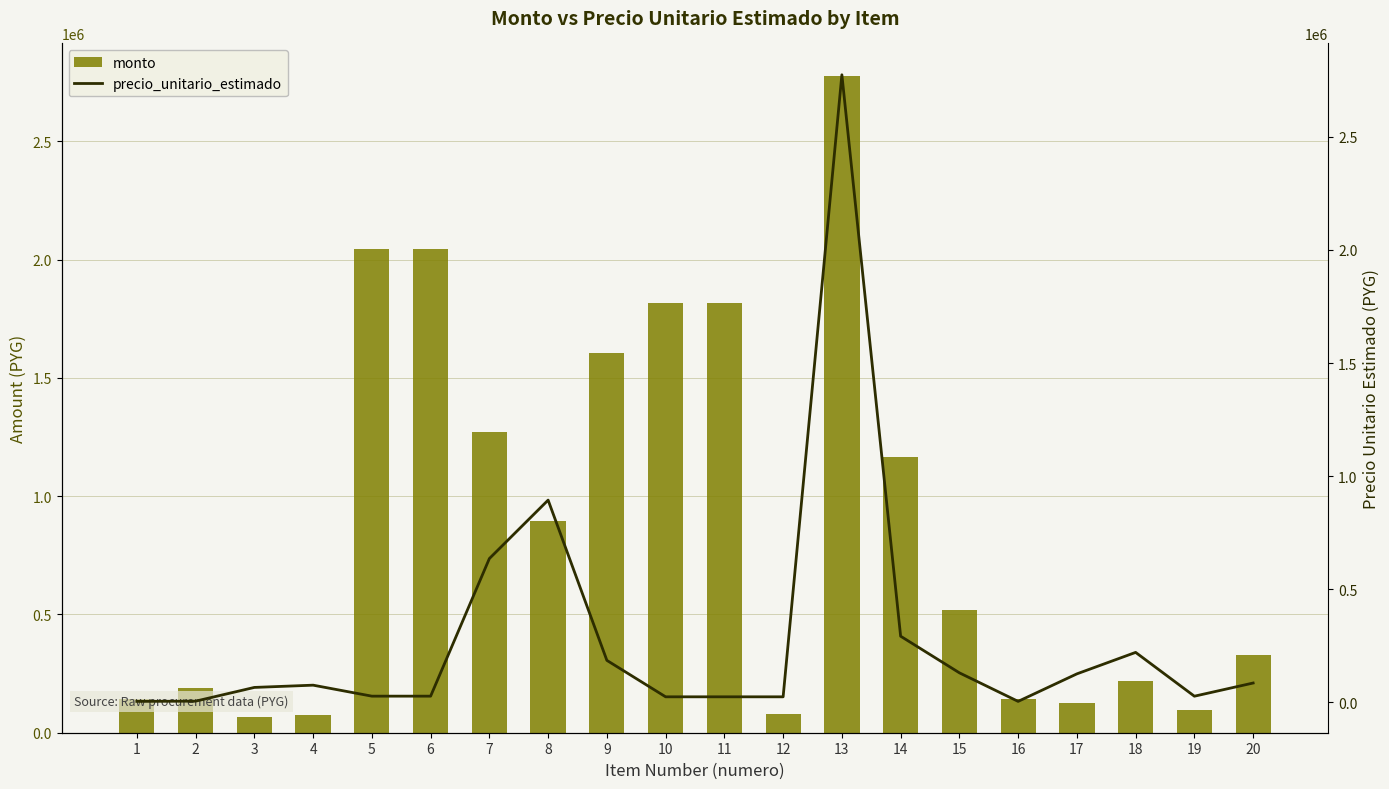

What is the value of the monto bar at the 11th from the left?

1816500.6